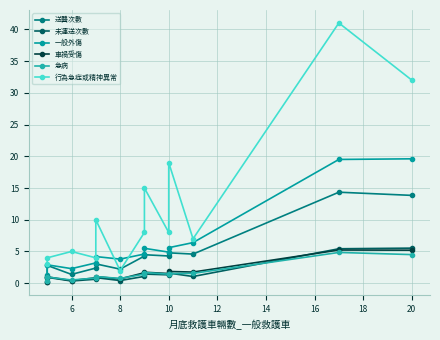

What is the average value of the 一般外傷 series?

6.4